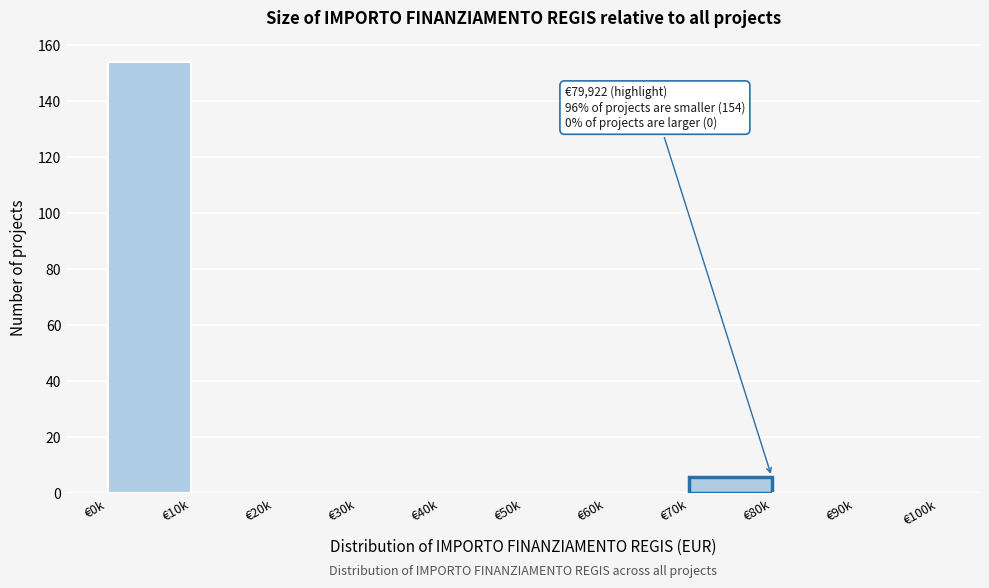

Reading left to right, transcribe all the data shown in this chart.

€0k=154	€10k=0	€20k=0	€30k=0	€40k=0	€50k=0	€60k=0	€70k=6	€80k=0	€90k=0